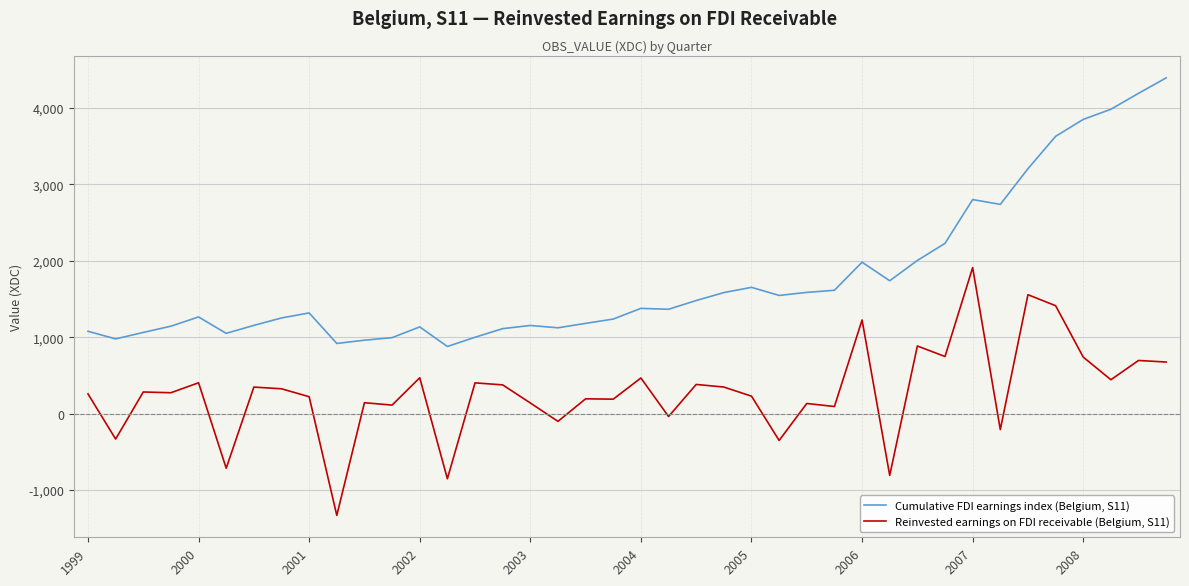

Rank the series by their average value, from lowest to highest.

Reinvested earnings on FDI receivable (Belgium, S11), Cumulative FDI earnings index (Belgium, S11)